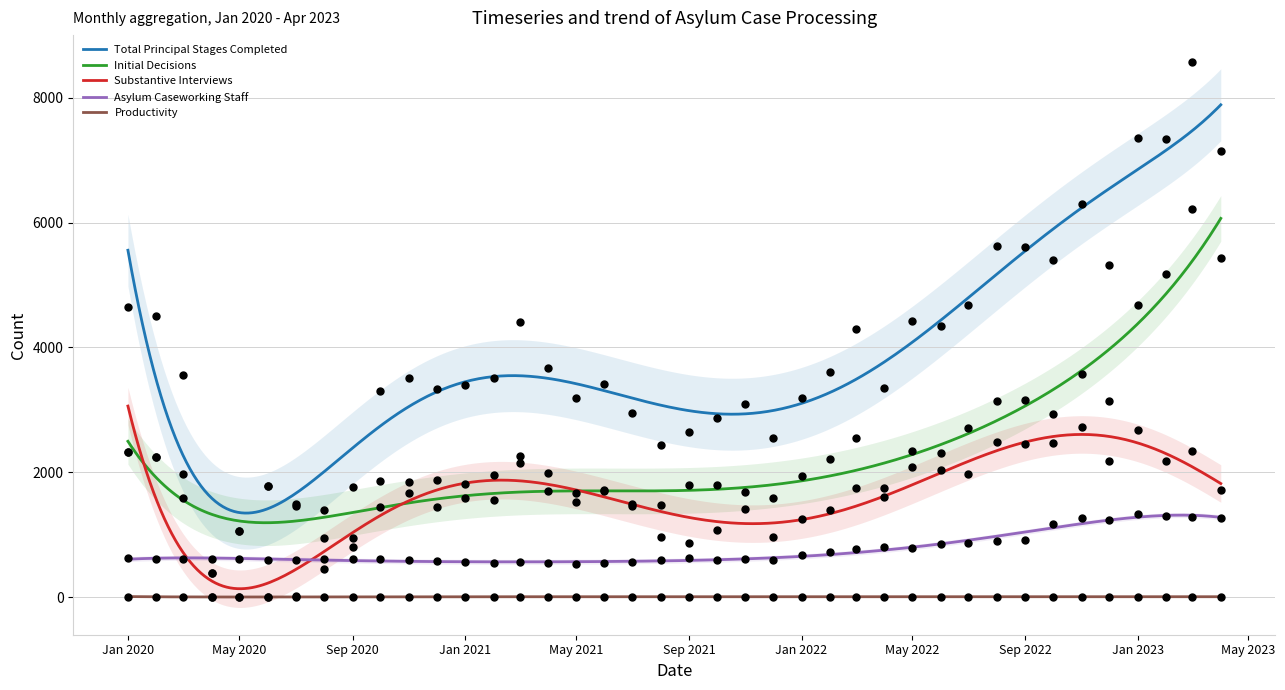

What is the highest value of the Total Principal Stages Completed series?

7888.2